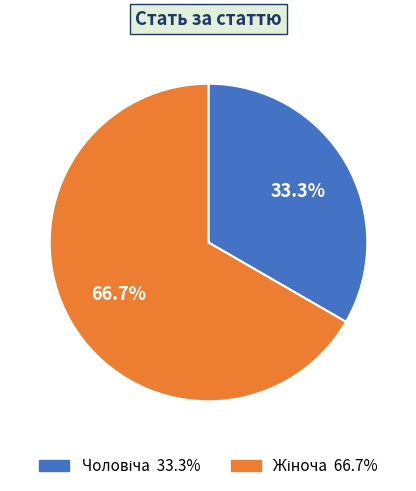

Is there any slice that represents more than half of the pie?

Yes